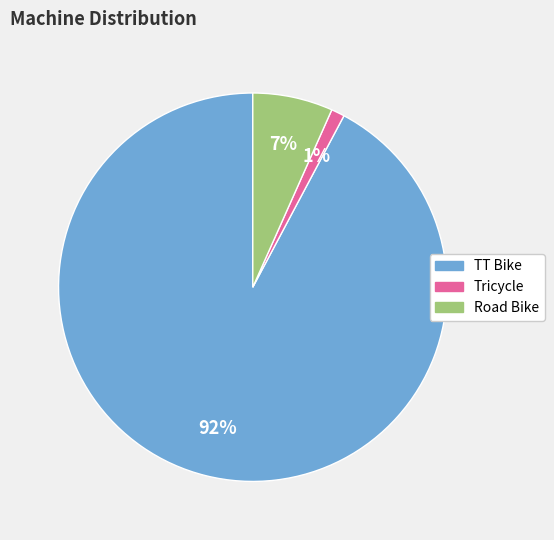

To the nearest percent, what is the difference between the largest and smallest slice percentages?

91%